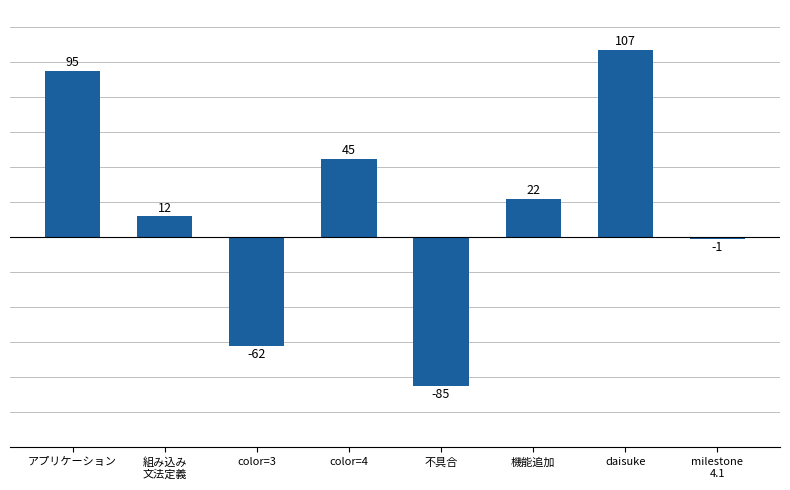

Reading left to right, transcribe all the data shown in this chart.

95	12	-62	45	-85	22	107	-1